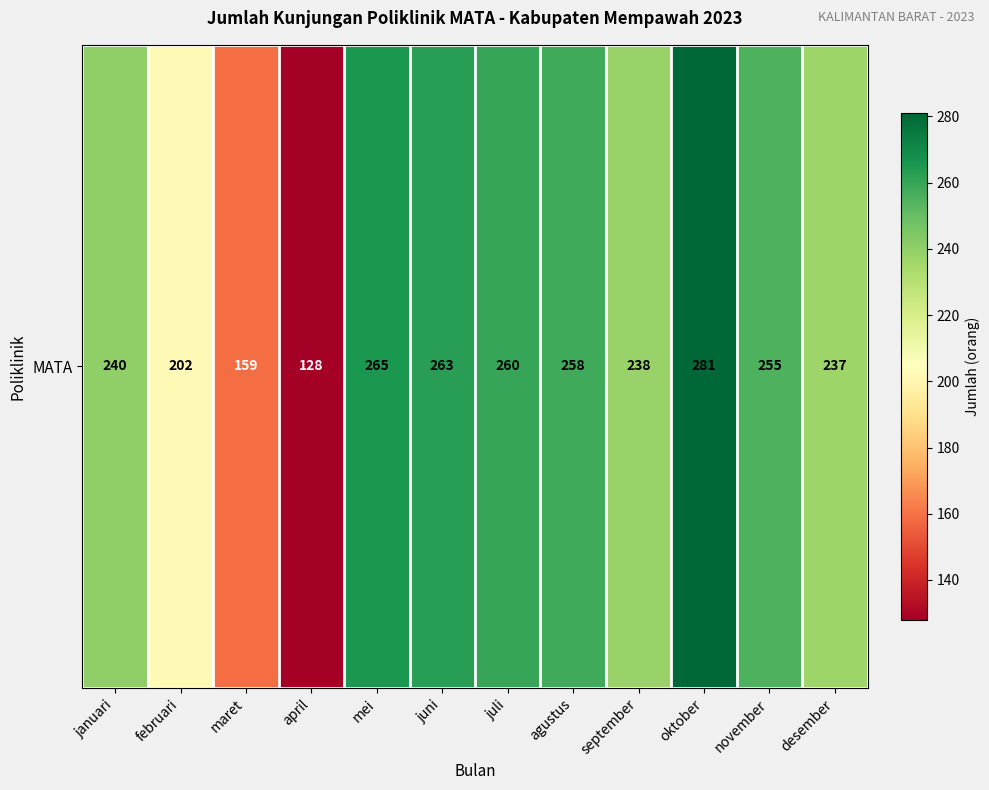

How many series are shown in this chart?

1